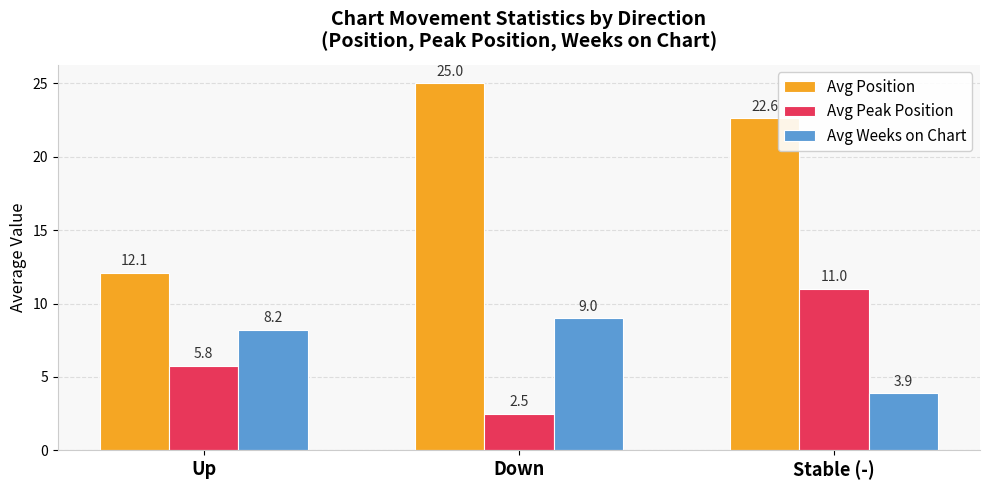

What value does the Avg Position series have at Up?

12.1